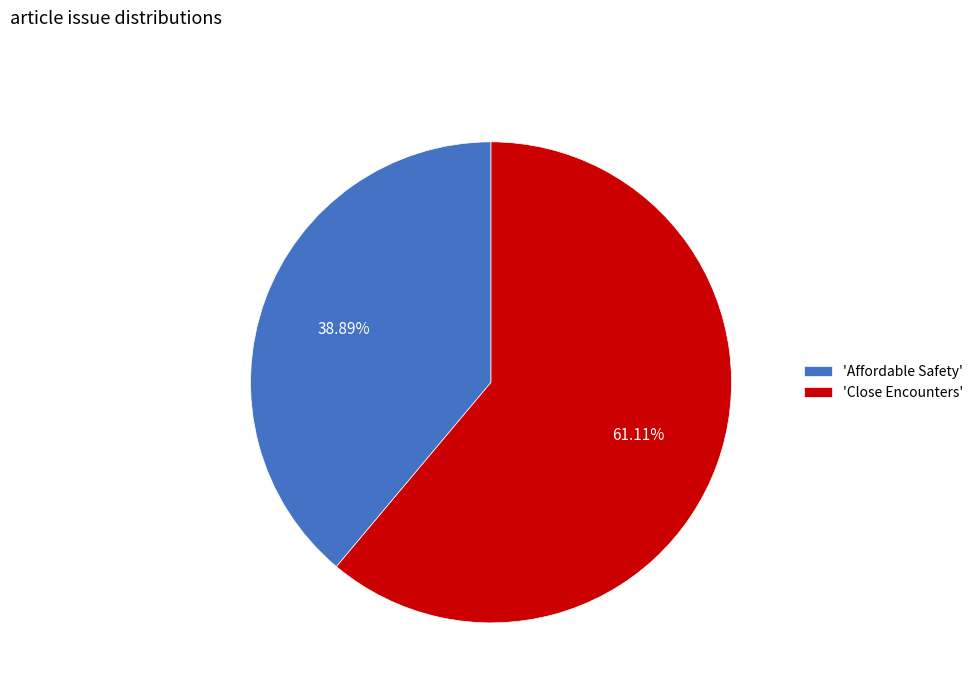

How many slices are in this pie chart?

2